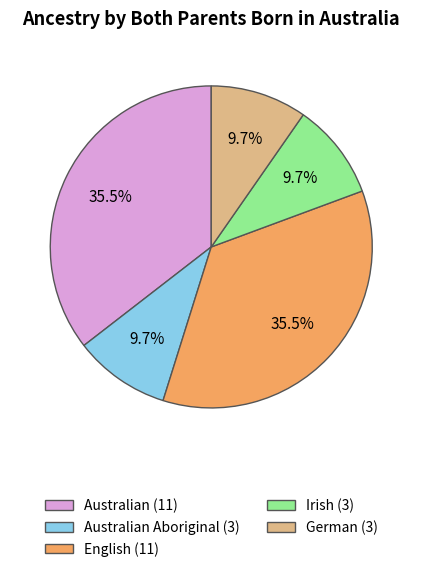

Is there a majority slice in this chart?

No